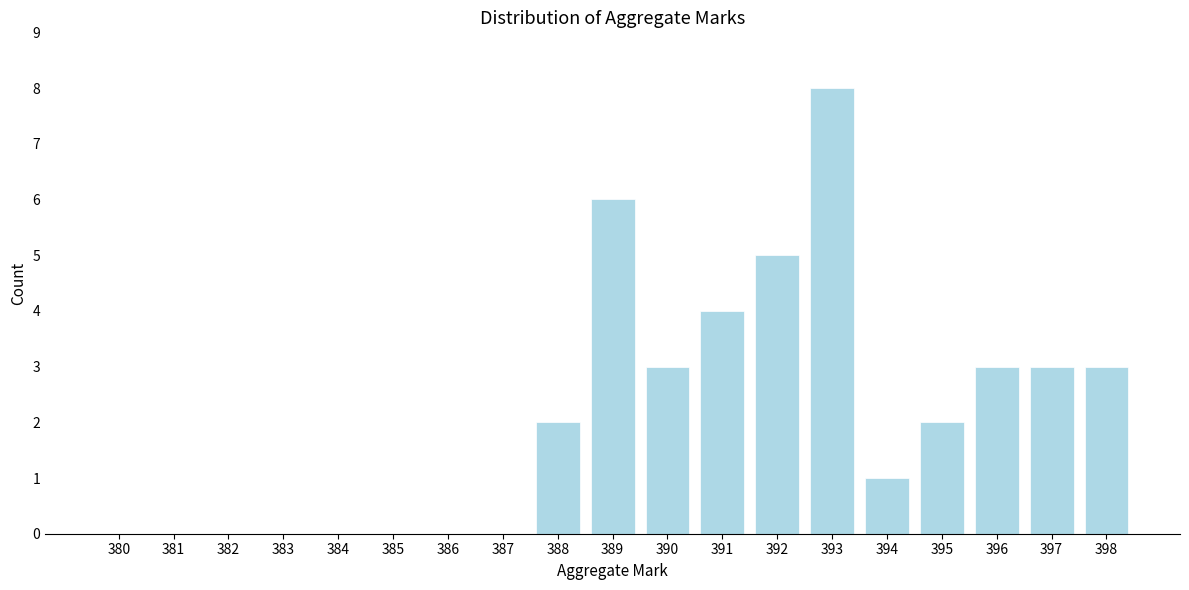

Reading left to right, list all the values displayed in this chart.

380=0	381=0	382=0	383=0	384=0	385=0	386=0	387=0	388=2	389=6	390=3	391=4	392=5	393=8	394=1	395=2	396=3	397=3	398=3